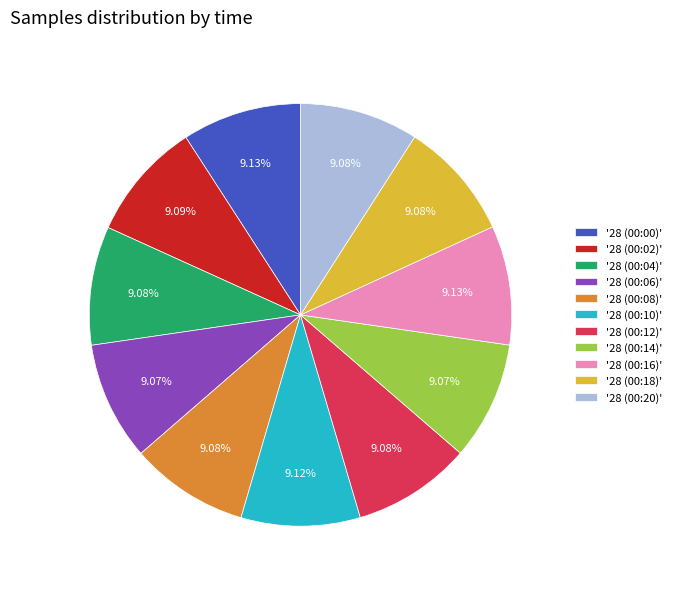

Combined, do '28 (00:12)' and '28 (00:10)' account for over 50%?

No